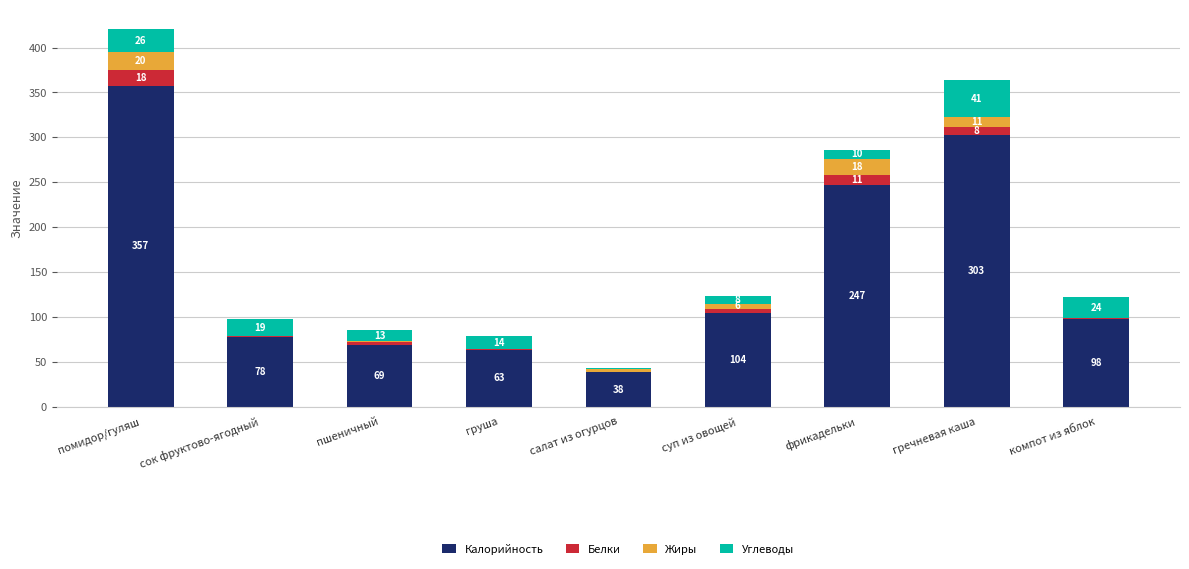

The value of Калорийность at фрикадельки is 247.0. True or false?

True